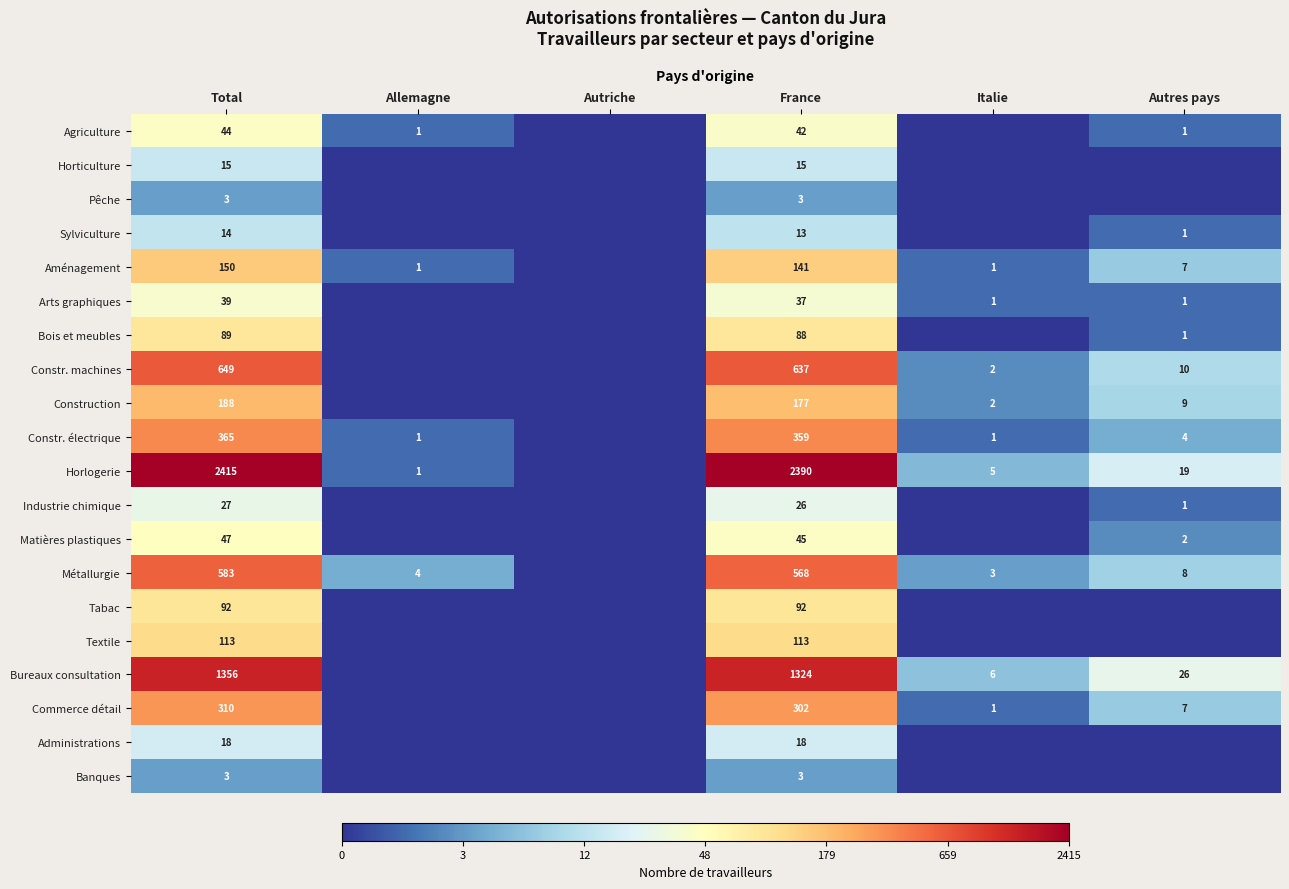

Is the value of Arts graphiques at Autres pays greater than the value of Pêche at France?

No